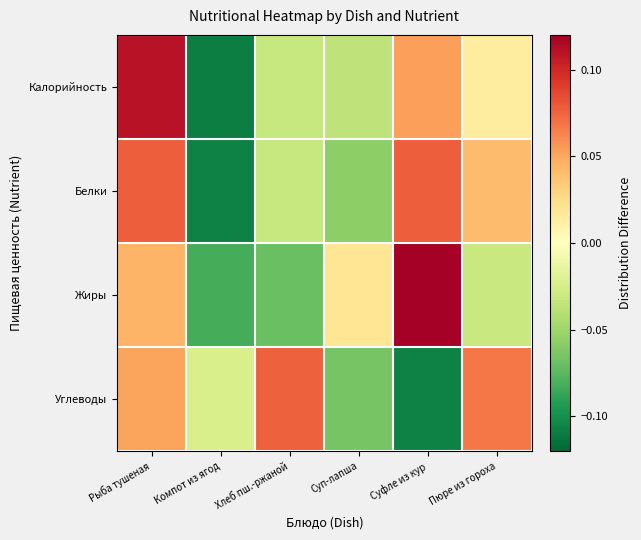

What is the smallest value displayed?

-0.1